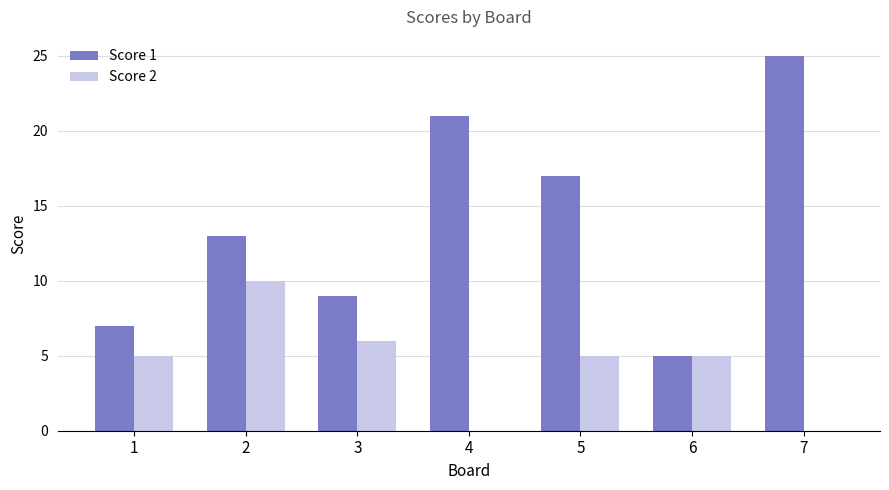

Count the Score 2 values in the range 0 to 6.

6